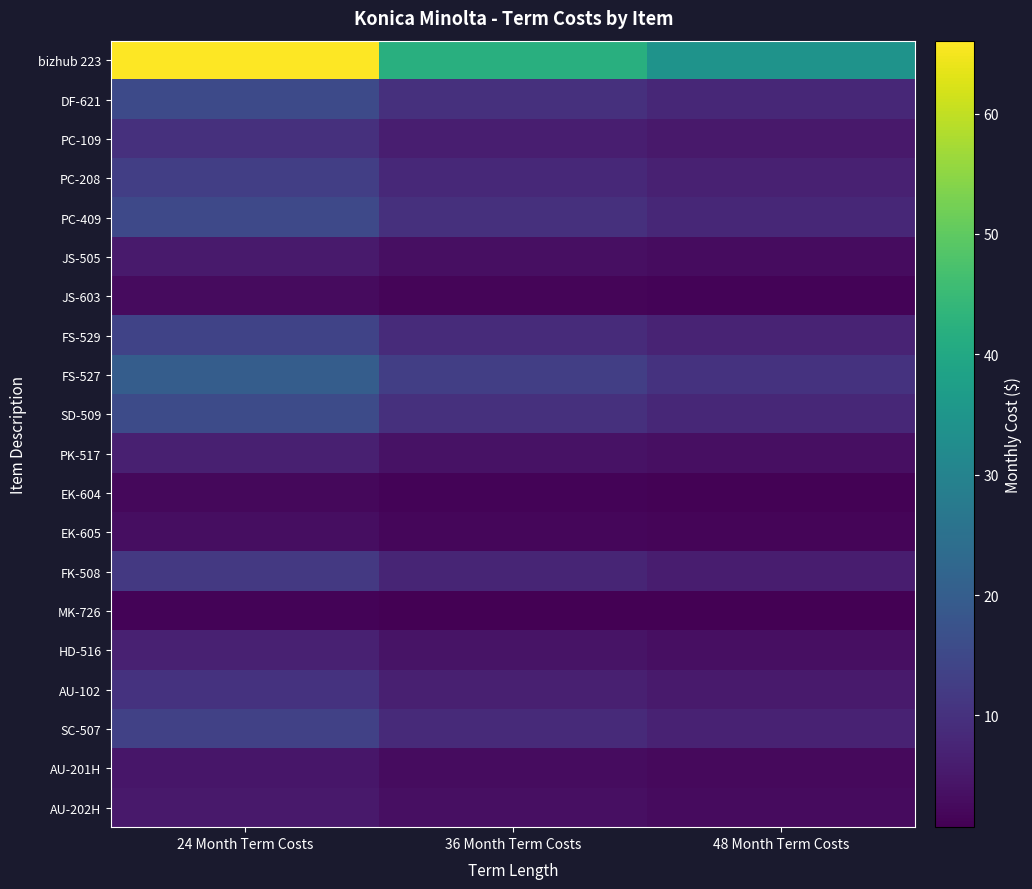

Reading right to left, extract all data points from this chart.

bizhub 223: 48 Month Term Costs=34.2	36 Month Term Costs=42.0	24 Month Term Costs=66.1
DF-621: 48 Month Term Costs=8.0	36 Month Term Costs=9.8	24 Month Term Costs=15.4
PC-109: 48 Month Term Costs=5.1	36 Month Term Costs=6.3	24 Month Term Costs=9.9
PC-208: 48 Month Term Costs=6.7	36 Month Term Costs=8.2	24 Month Term Costs=12.9
PC-409: 48 Month Term Costs=7.9	36 Month Term Costs=9.7	24 Month Term Costs=15.2
JS-505: 48 Month Term Costs=2.8	36 Month Term Costs=3.4	24 Month Term Costs=5.4
JS-603: 48 Month Term Costs=1.4	36 Month Term Costs=1.7	24 Month Term Costs=2.7
FS-529: 48 Month Term Costs=7.1	36 Month Term Costs=8.8	24 Month Term Costs=13.8
FS-527: 48 Month Term Costs=10.4	36 Month Term Costs=12.8	24 Month Term Costs=20.1
SD-509: 48 Month Term Costs=8.1	36 Month Term Costs=9.9	24 Month Term Costs=15.5
PK-517: 48 Month Term Costs=3.3	36 Month Term Costs=4.0	24 Month Term Costs=6.3
EK-604: 48 Month Term Costs=1.1	36 Month Term Costs=1.4	24 Month Term Costs=2.2
EK-605: 48 Month Term Costs=1.6	36 Month Term Costs=1.9	24 Month Term Costs=3.0
FK-508: 48 Month Term Costs=6.0	36 Month Term Costs=7.4	24 Month Term Costs=11.6
MK-726: 48 Month Term Costs=0.7	36 Month Term Costs=0.9	24 Month Term Costs=1.4
HD-516: 48 Month Term Costs=3.5	36 Month Term Costs=4.2	24 Month Term Costs=6.7
AU-102: 48 Month Term Costs=5.3	36 Month Term Costs=6.5	24 Month Term Costs=10.2
SC-507: 48 Month Term Costs=6.9	36 Month Term Costs=8.4	24 Month Term Costs=13.3
AU-201H: 48 Month Term Costs=2.4	36 Month Term Costs=2.9	24 Month Term Costs=4.6
AU-202H: 48 Month Term Costs=2.7	36 Month Term Costs=3.3	24 Month Term Costs=5.2